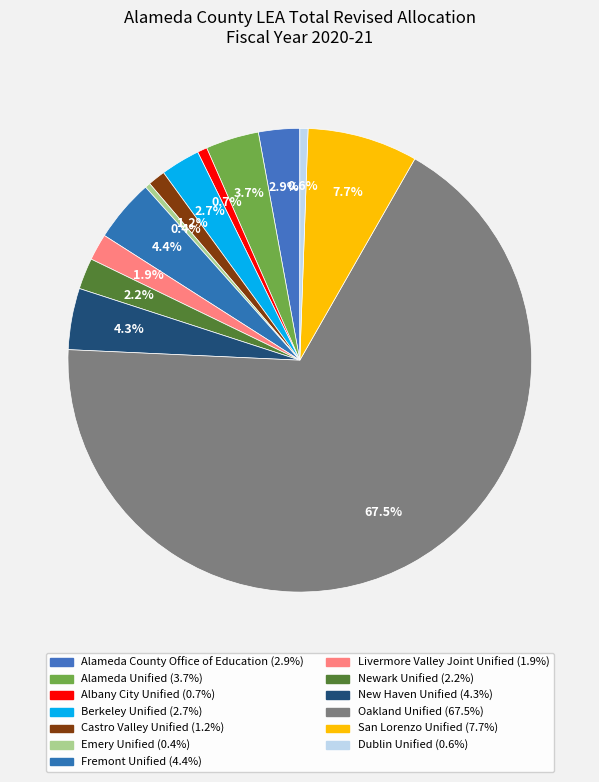

How many slices are in this pie chart?

13